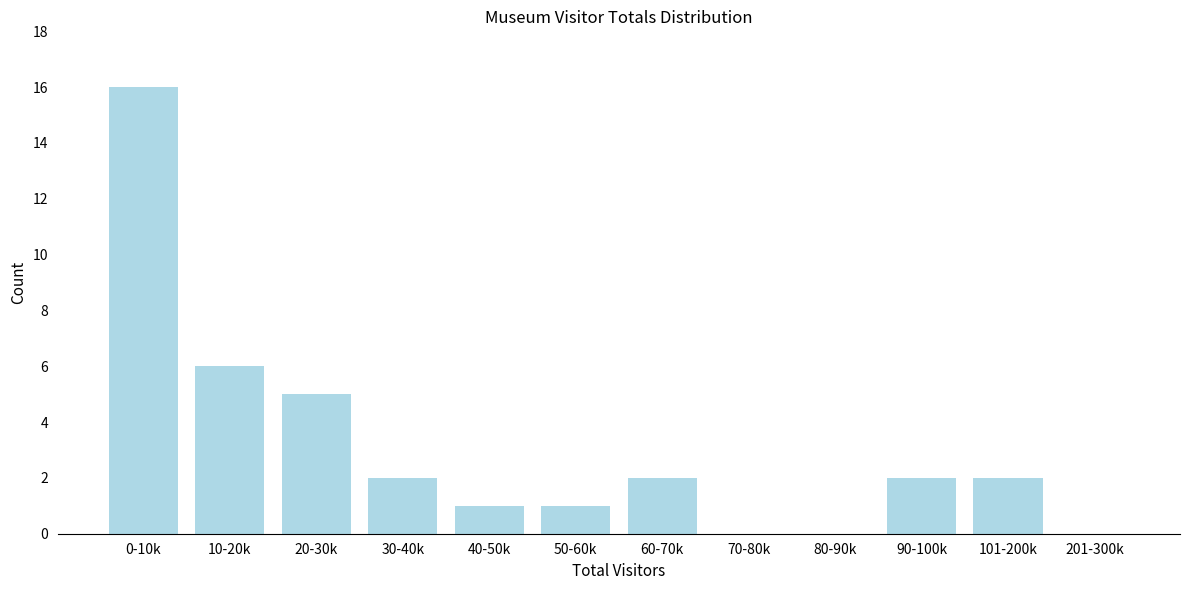

Reading right to left, transcribe all the data shown in this chart.

201-300k=0	101-200k=2	90-100k=2	80-90k=0	70-80k=0	60-70k=2	50-60k=1	40-50k=1	30-40k=2	20-30k=5	10-20k=6	0-10k=16